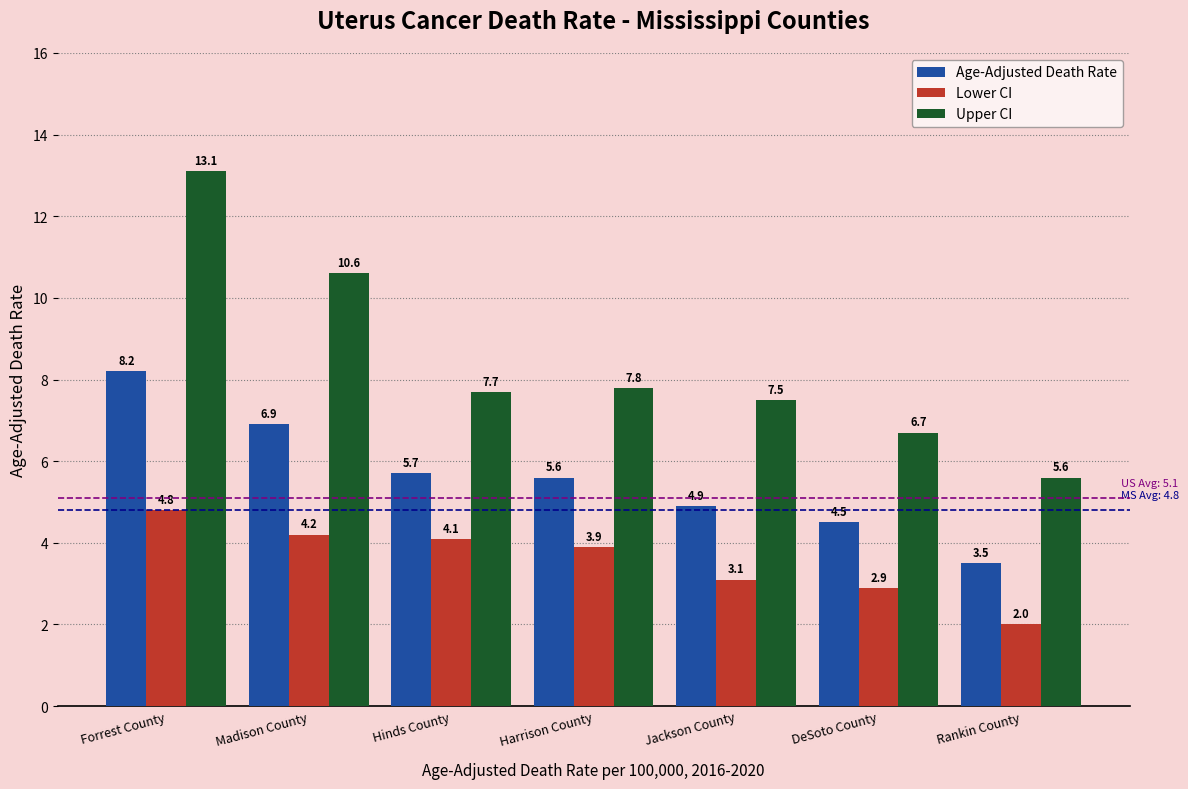

Reading left to right, list all the values displayed in this chart.

Age-Adjusted Death Rate: 8.2	6.9	5.7	5.6	4.9	4.5	3.5
Lower CI: 4.8	4.2	4.1	3.9	3.1	2.9	2.0
Upper CI: 13.1	10.6	7.7	7.8	7.5	6.7	5.6